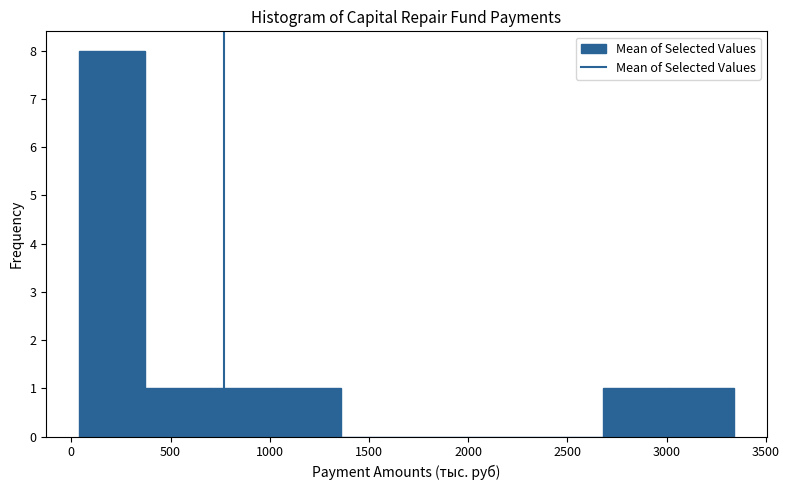

How tall is the bar that spans 3000 to 3350 on the x-axis? Neither the bar edges nor the heights are printed on the chart, so give them approximately, as read against the axes.

1